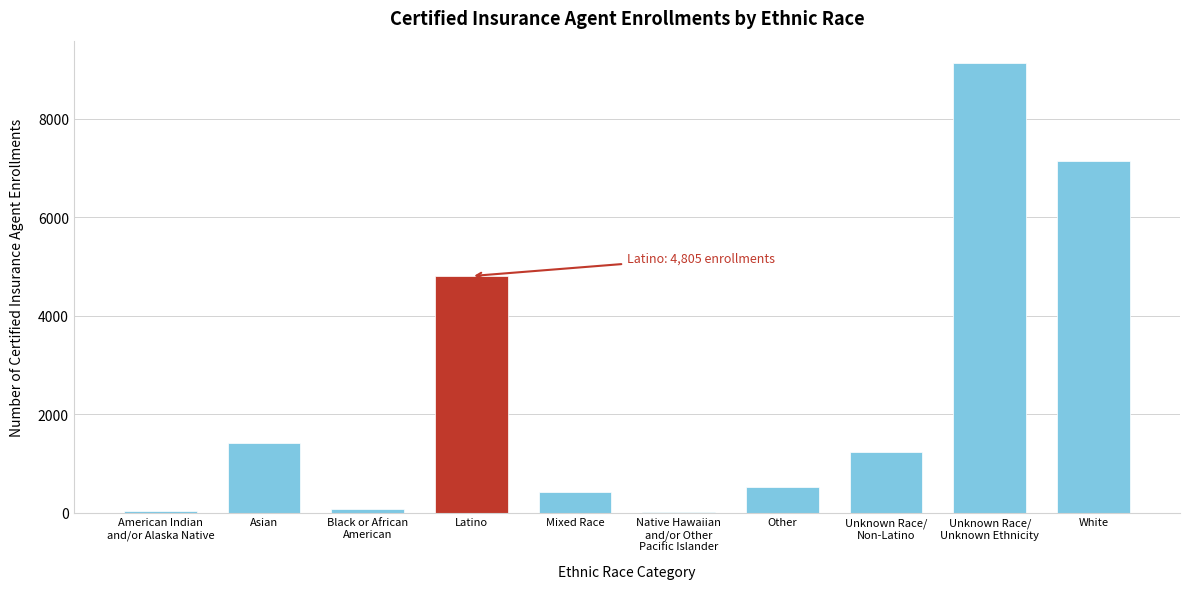

Where is the data nearest to the value 4573?

Latino